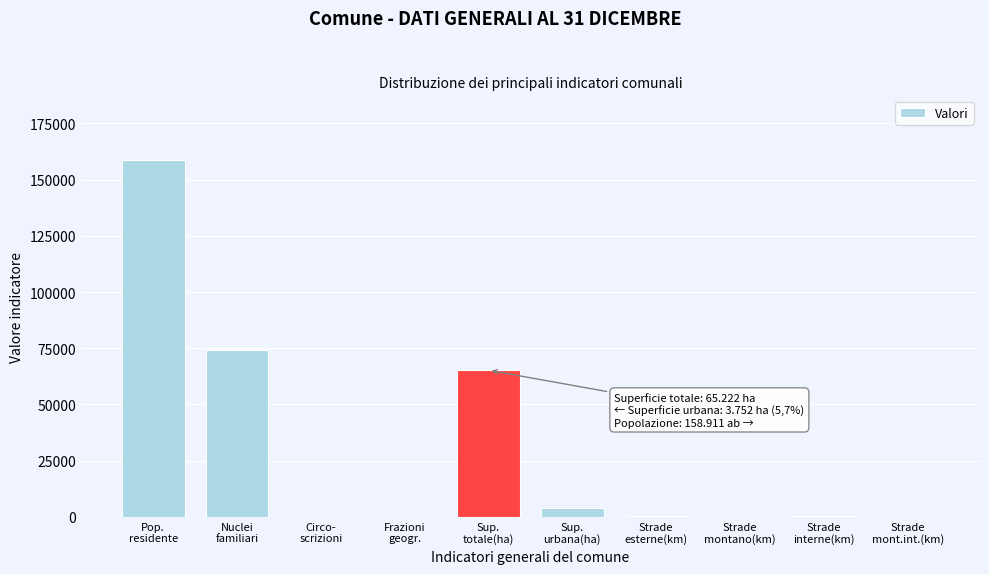

What is the greatest value displayed?

158911